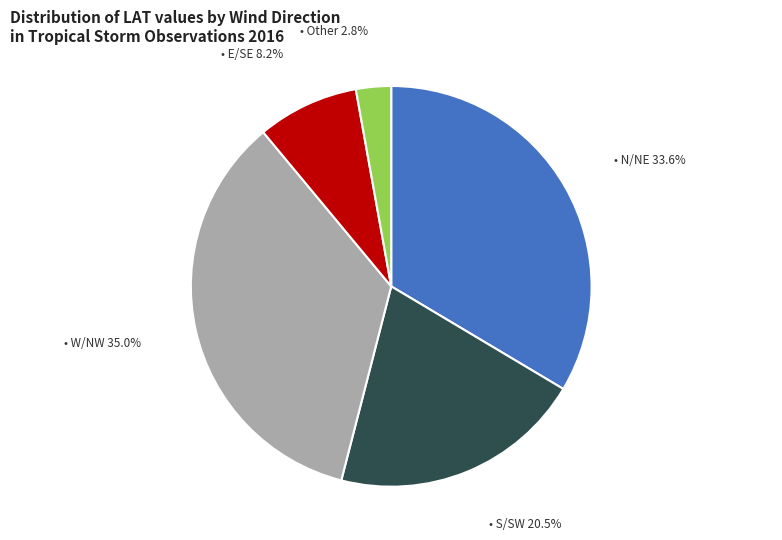

Does any single category account for the majority?

No